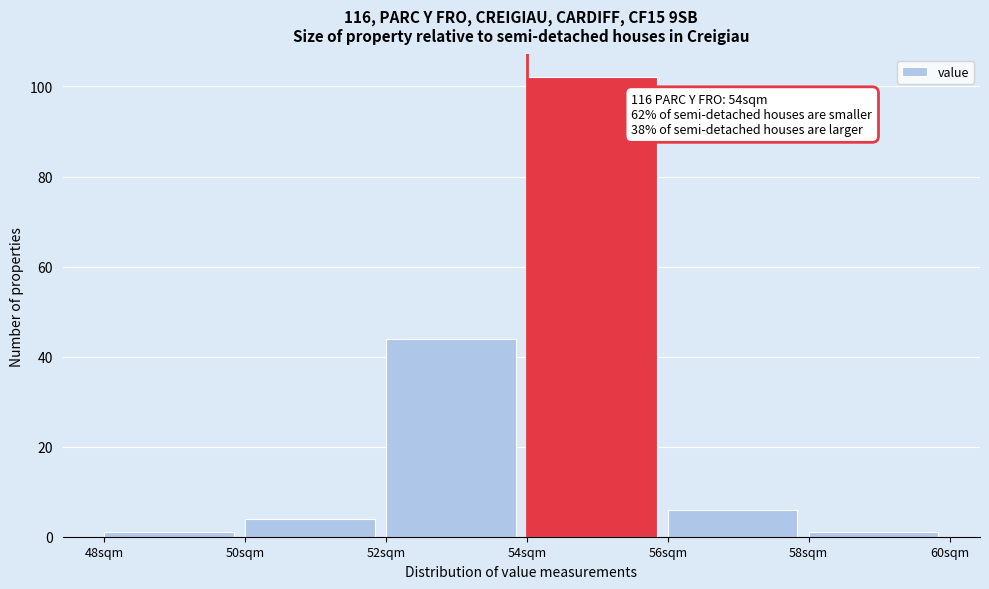

Over which range of the x-axis is the bar tallest?

54 to 56